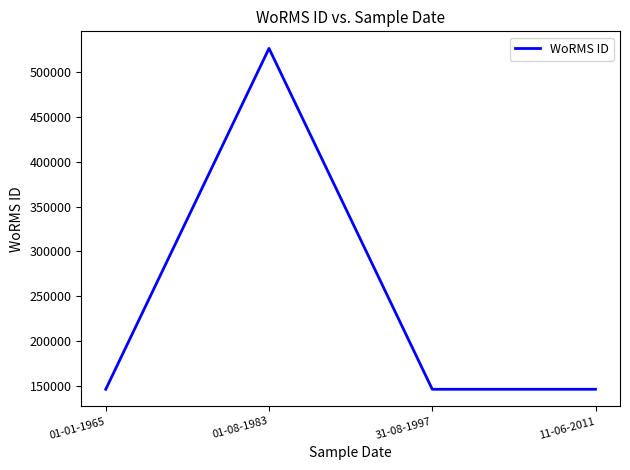

What is the sum of the values at 11-06-2011 and 31-08-1997?

291580